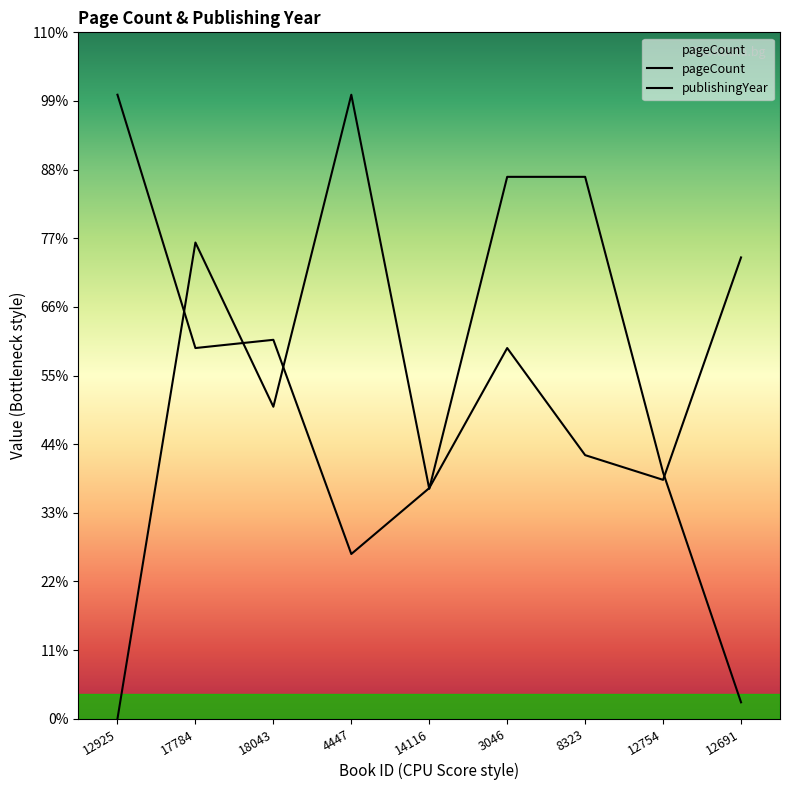

Where does the publishingYear series first go above 303?

17784